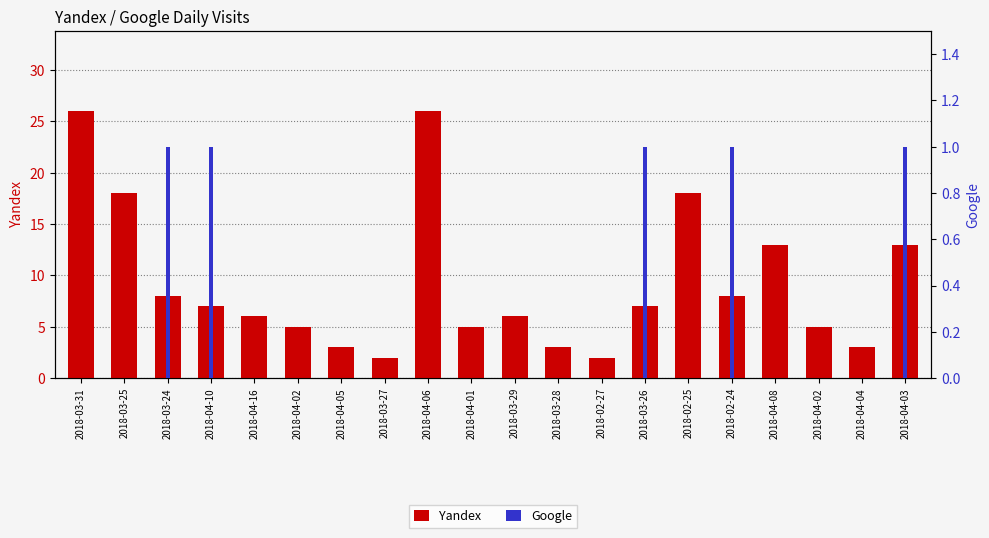

What is the difference between the maximum and minimum values in the Google series?

1